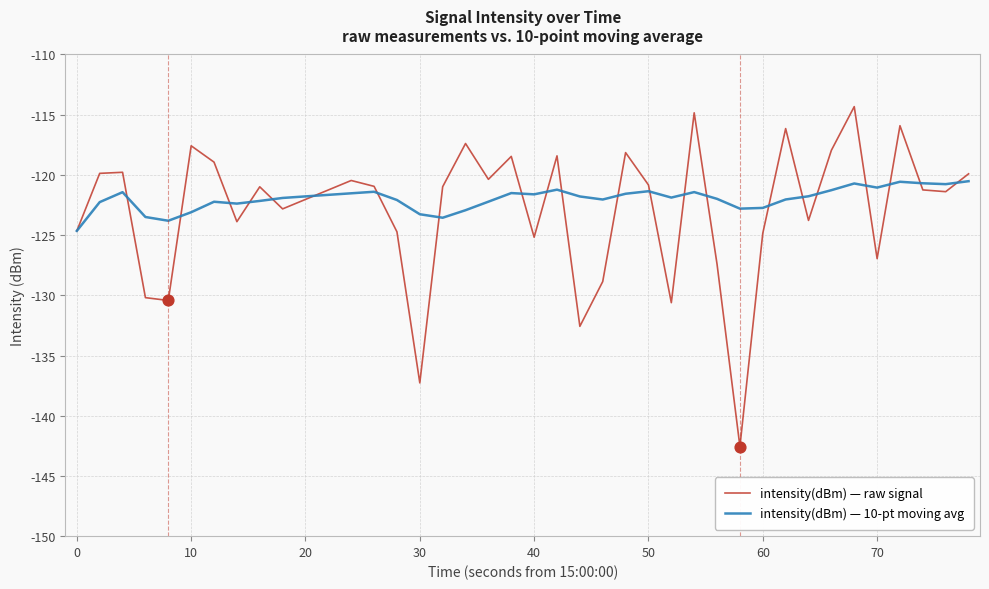

List the series in order of their peak value, highest first.

intensity(dBm) — raw signal, intensity(dBm) — 10-pt moving avg